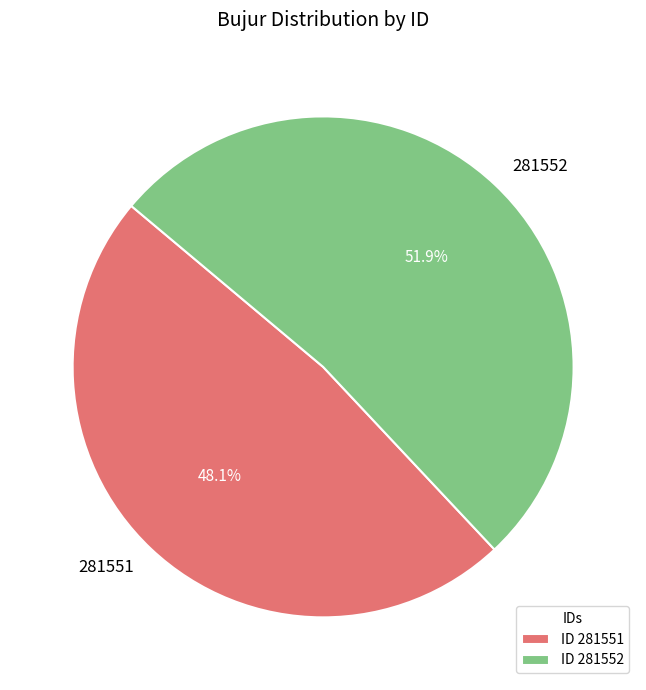

To the nearest percent, what percentage of the pie is 281552?

52%